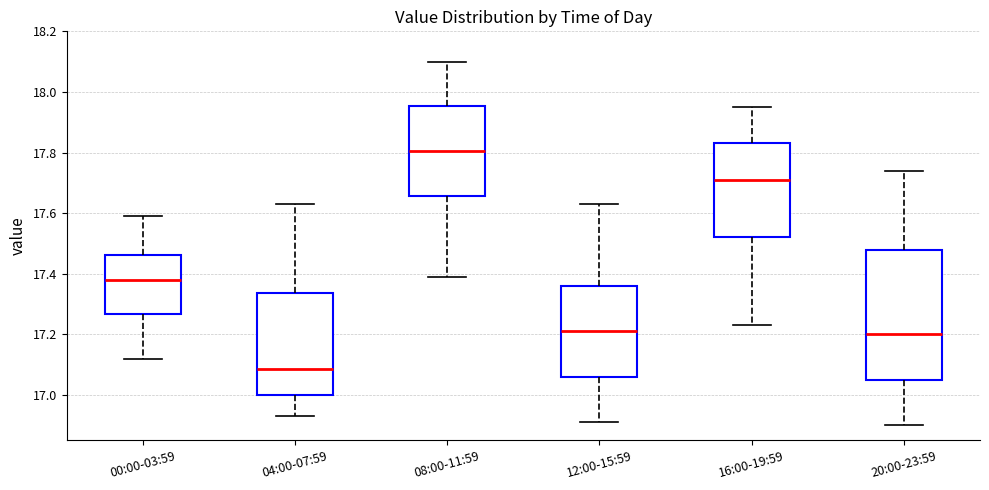

Where is the lower edge of the box for 08:00-11:59 on the y-axis? The values are not printed on the chart, so give them approximately, as read against the axis.

17.66